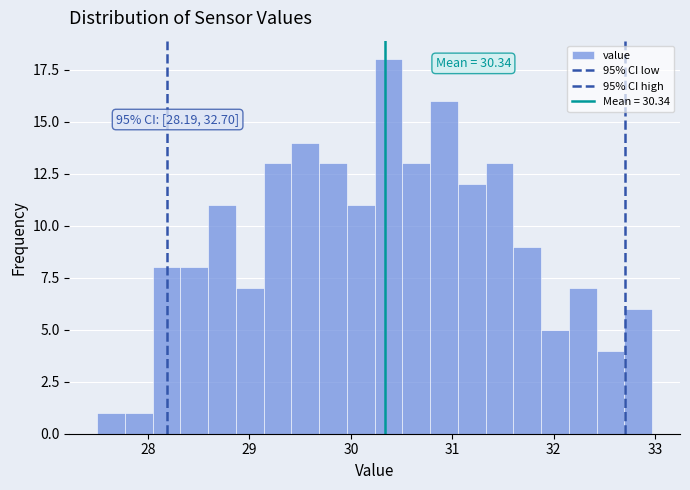

Read against the x-axis, roughly where is the centre of the tallest bar?

30.4